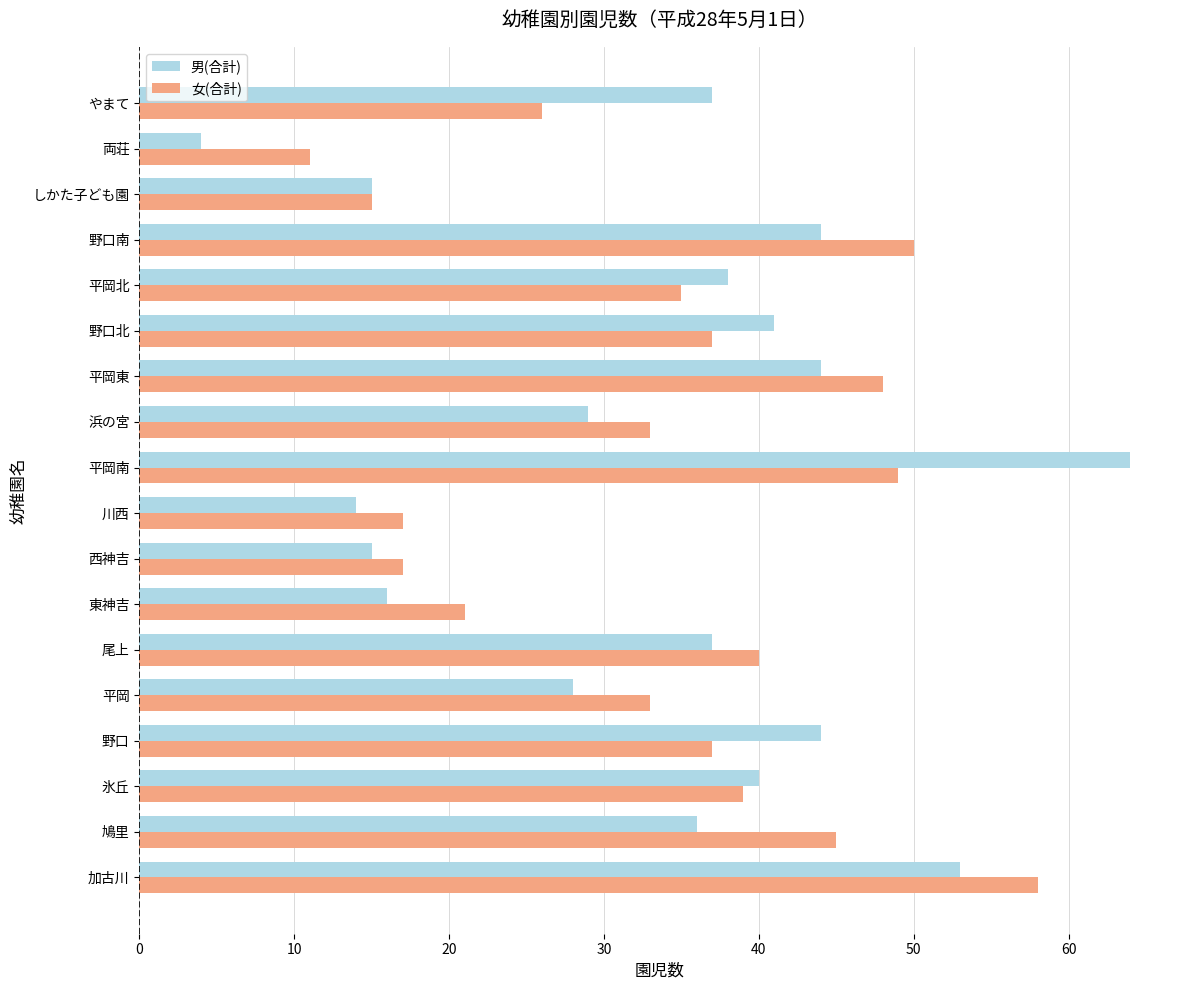

What is the highest value of the 男(合計) series?

64